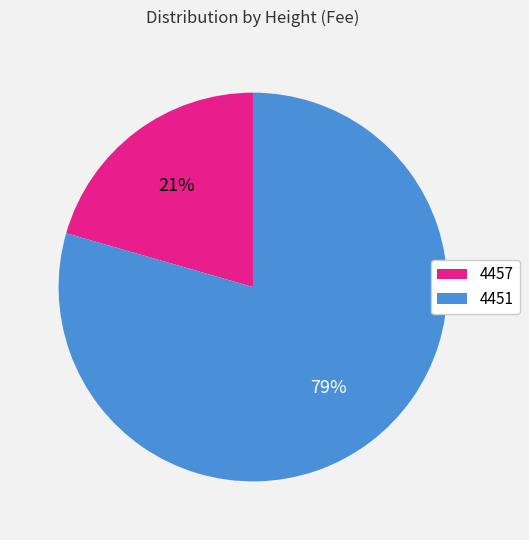

Which slice is the largest?

4451